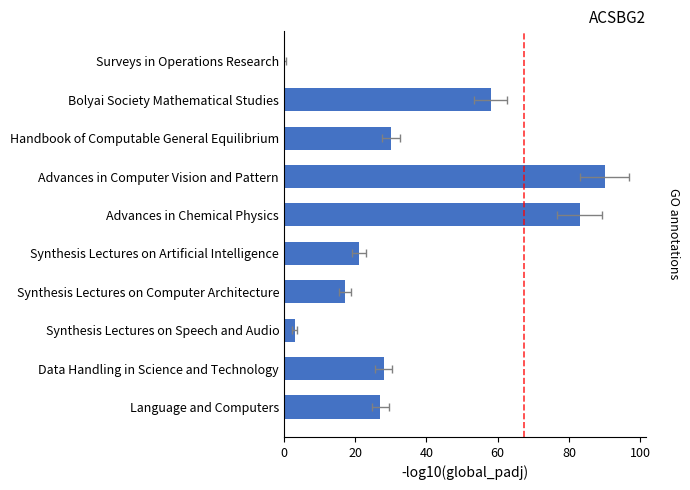

Reading right to left, list all the values displayed in this chart.

27	28	3	17	21	83	90	30	58	0